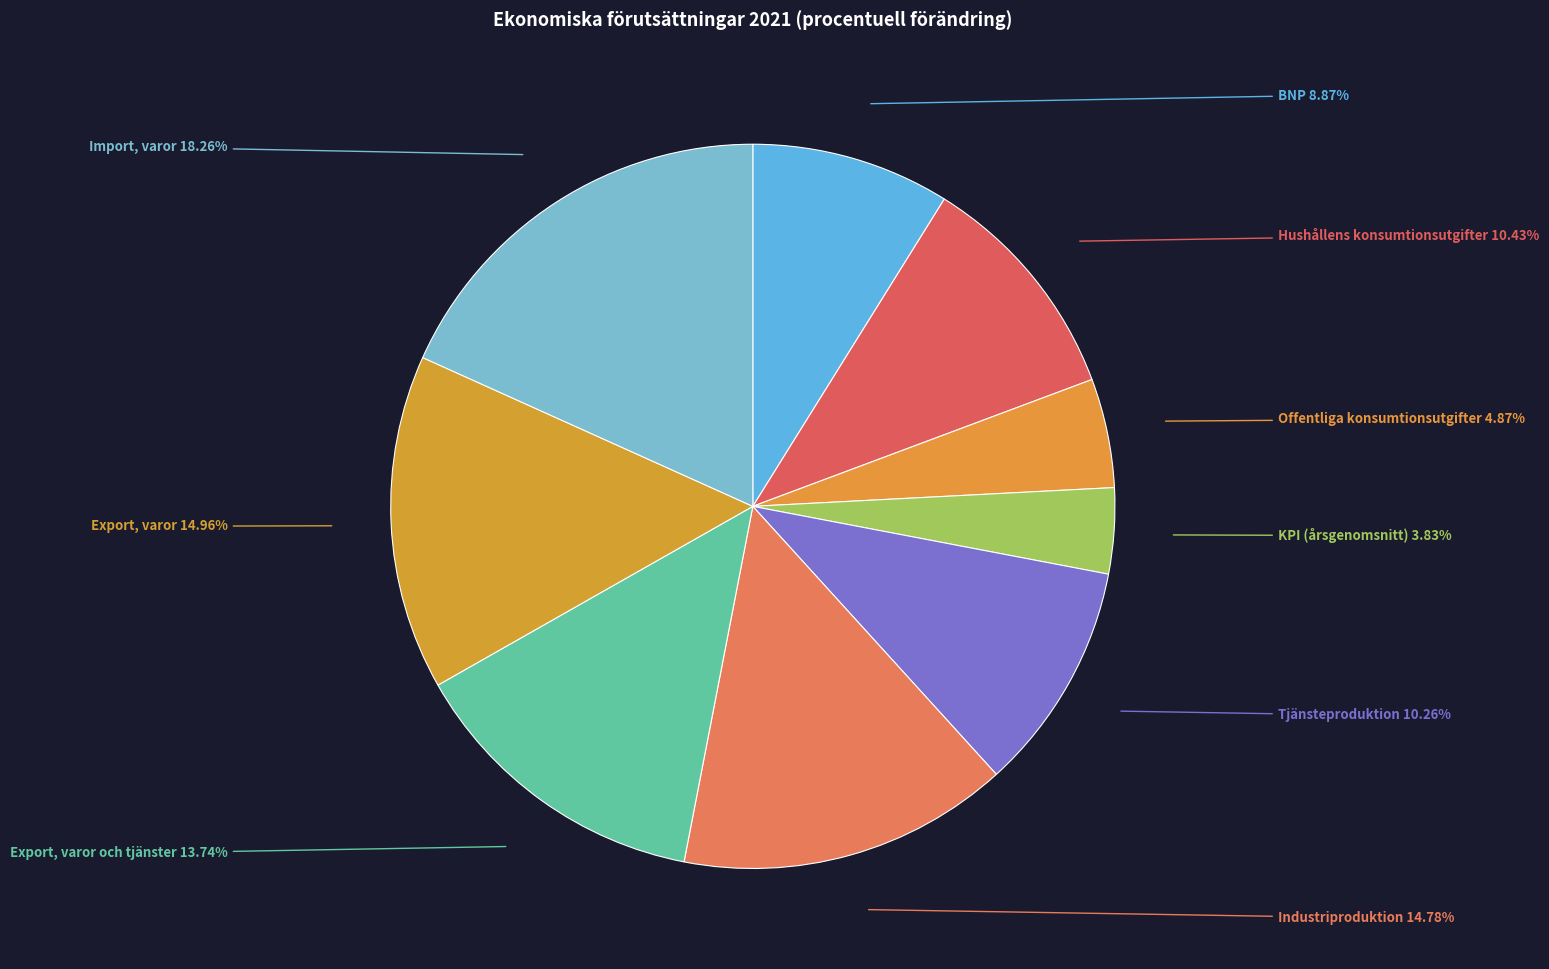

Count the number of slices in the pie.

9